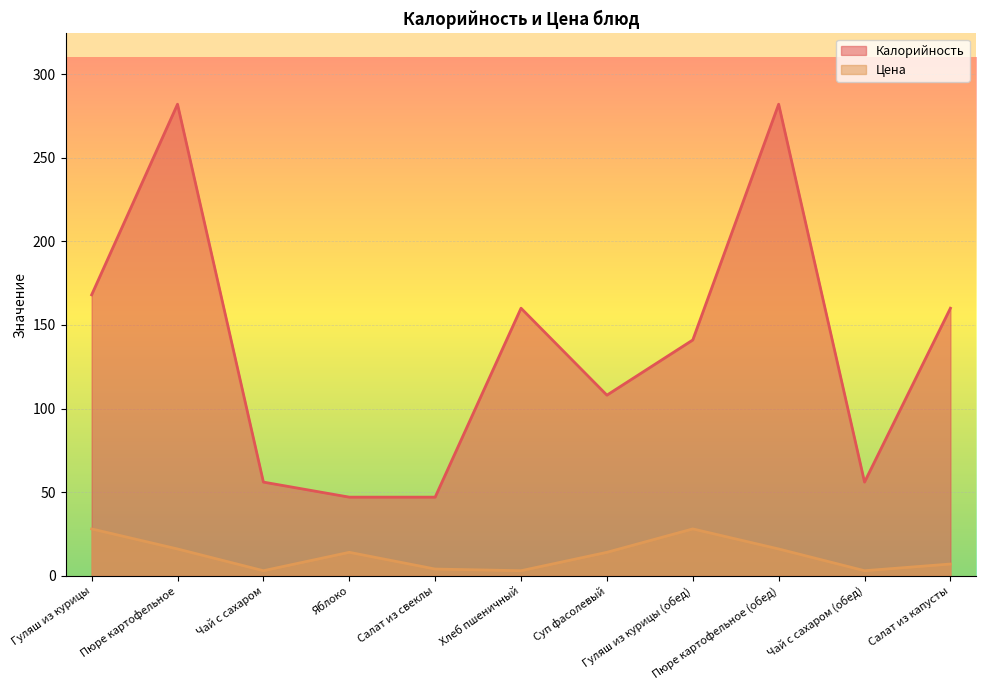

Reading left to right, list all the values displayed in this chart.

Калорийность: 168	282	56	47	47	160	108	141	282	56	160
Цена: 28	16	3	14	4	3	14	28	16	3	7